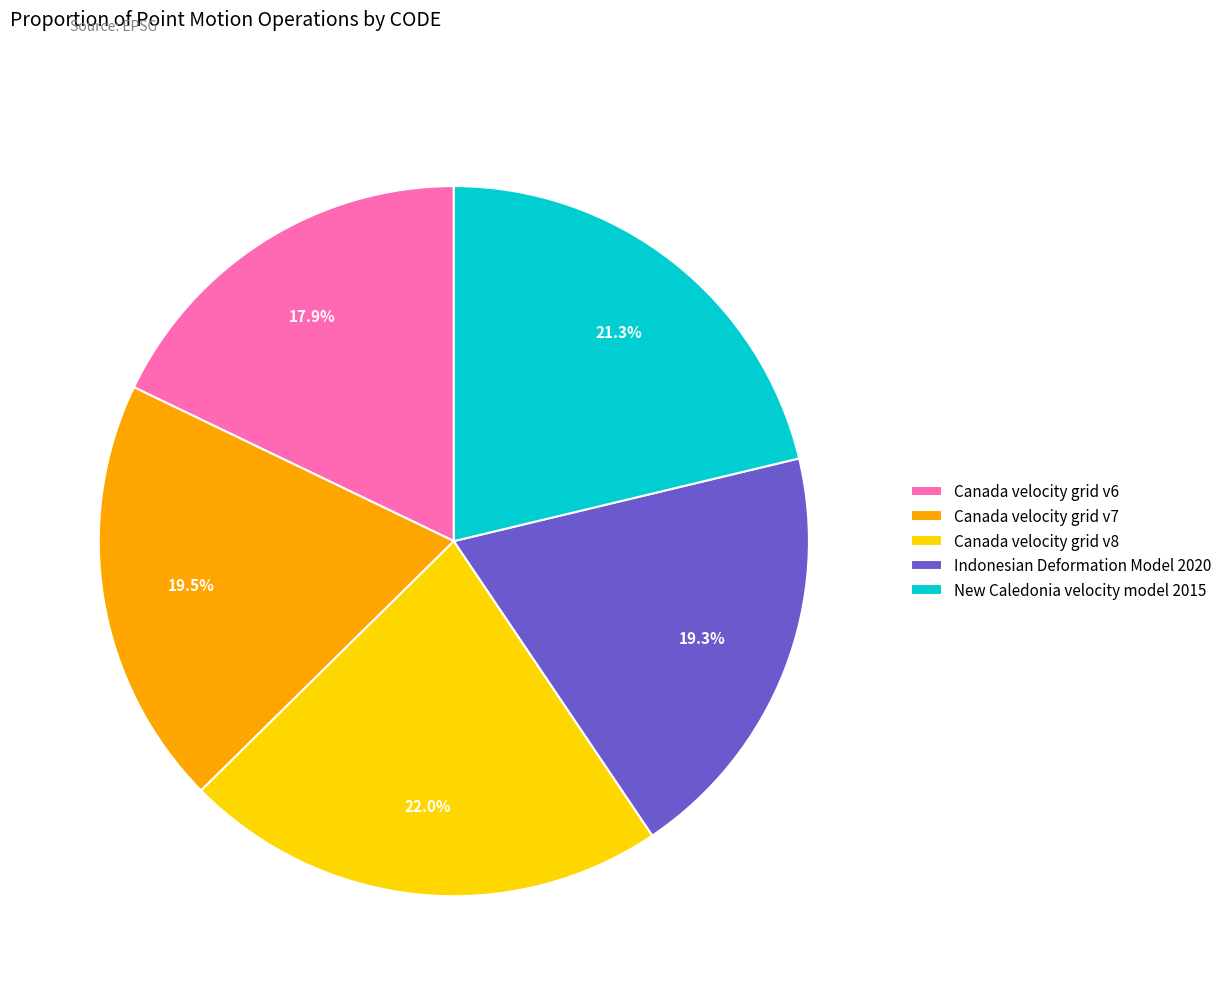

To the nearest percent, what portion does Indonesian Deformation Model 2020 represent?

19%